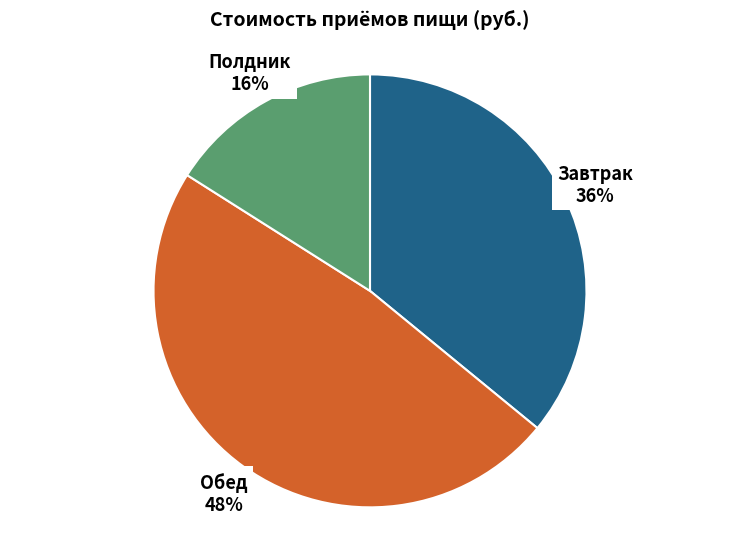

To the nearest percent, what is the average slice percentage?

33%